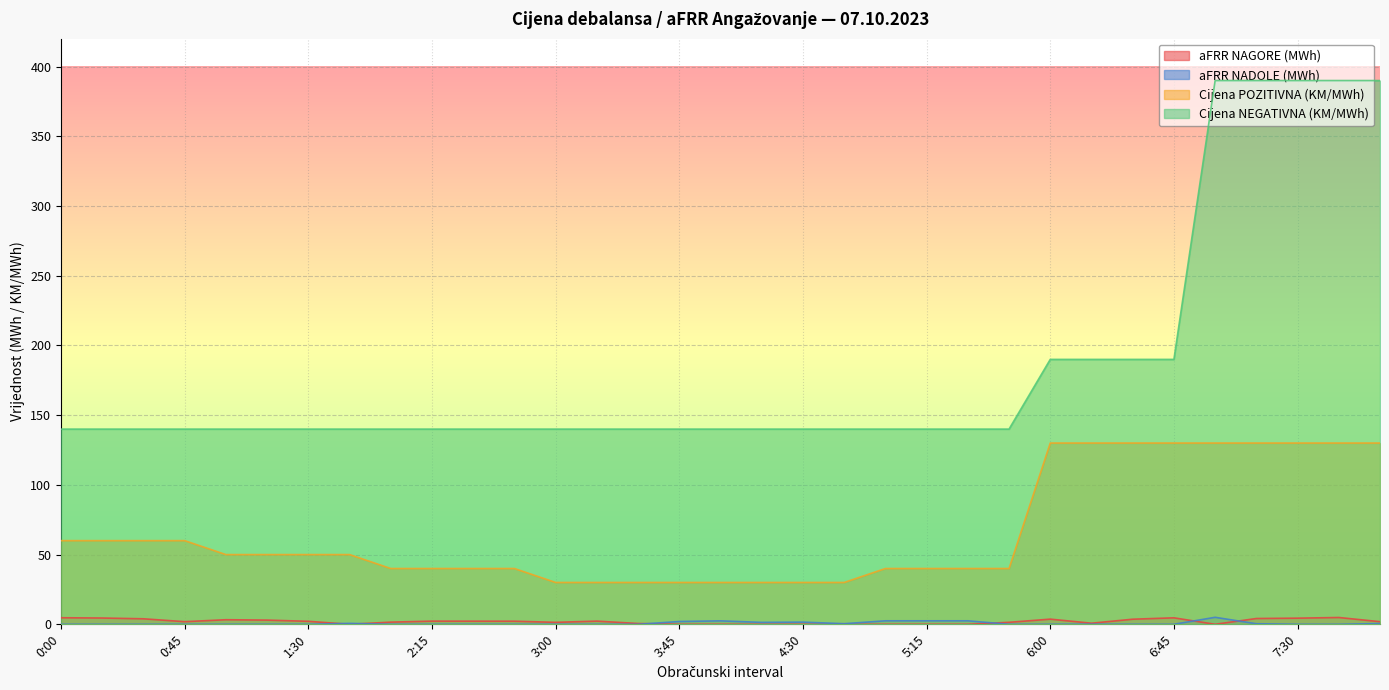

At 5:30, list the series in order from largest to smallest.

Cijena NEGATIVNA (KM/MWh), Cijena POZITIVNA (KM/MWh), aFRR NADOLE (MWh), aFRR NAGORE (MWh)